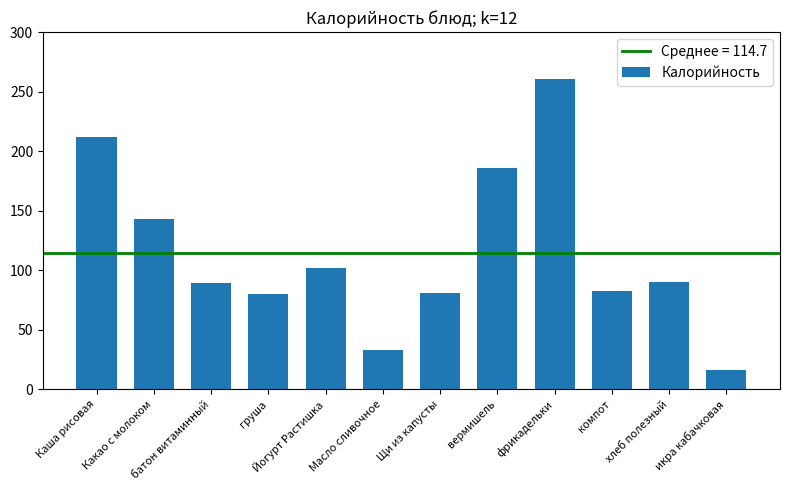

Between Каша рисовая and груша, which is larger?

Каша рисовая